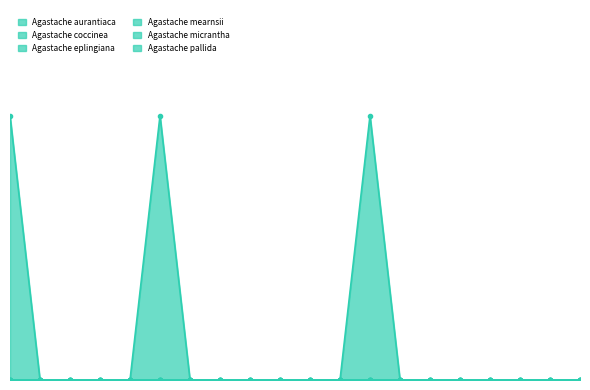

True or false: Agastache eplingiana and Agastache mearnsii intersect in this chart.

False